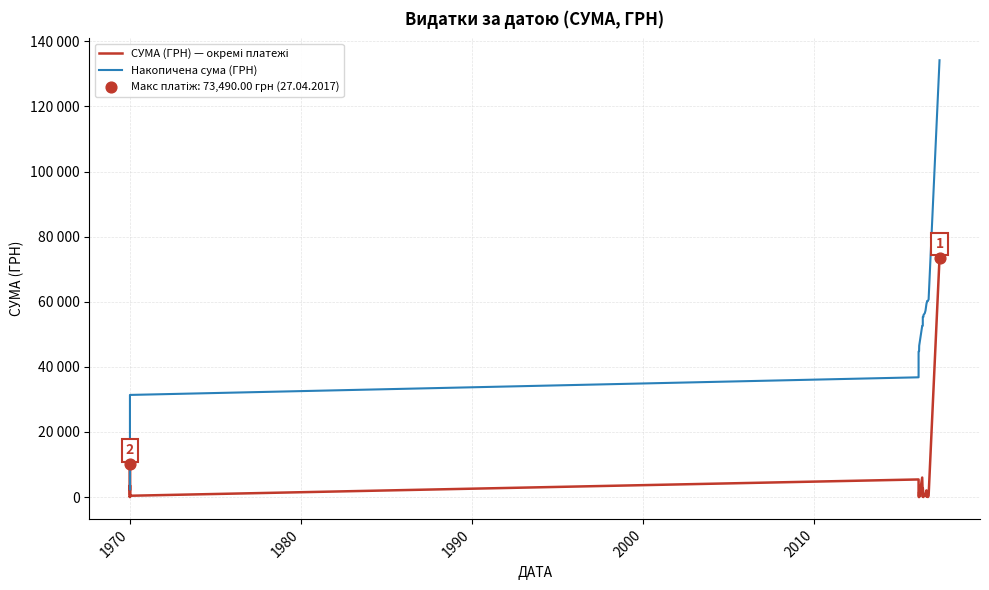

At how many categories does at least one series exceed 39059?

26